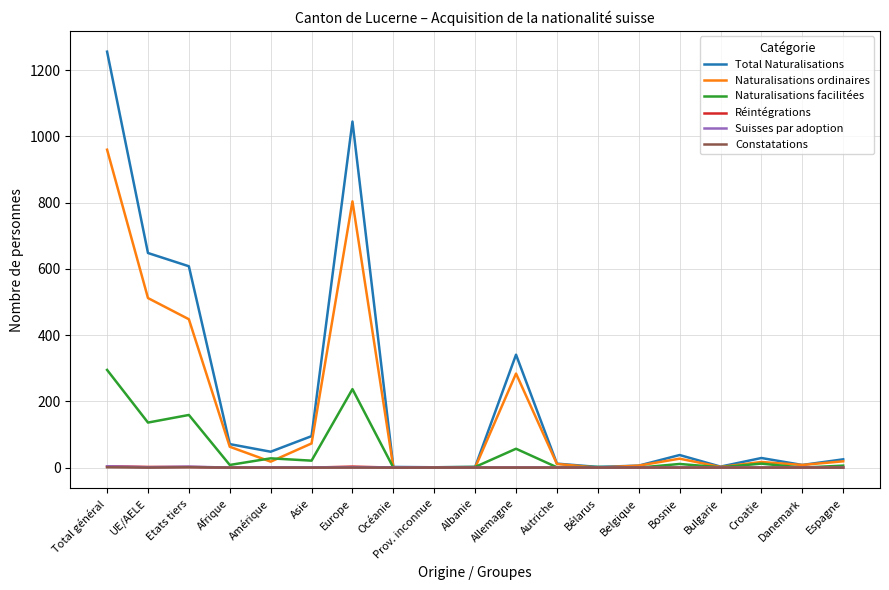

What is the difference between the Naturalisations facilitées values at Etats tiers and Europe?

78